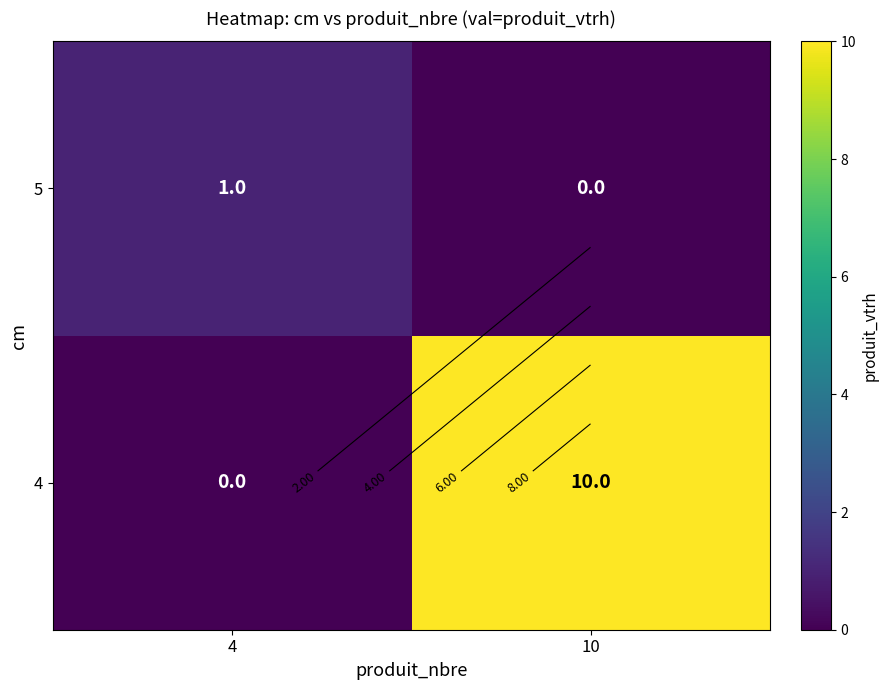

List the labels in order of 5 value, largest first.

4, 10